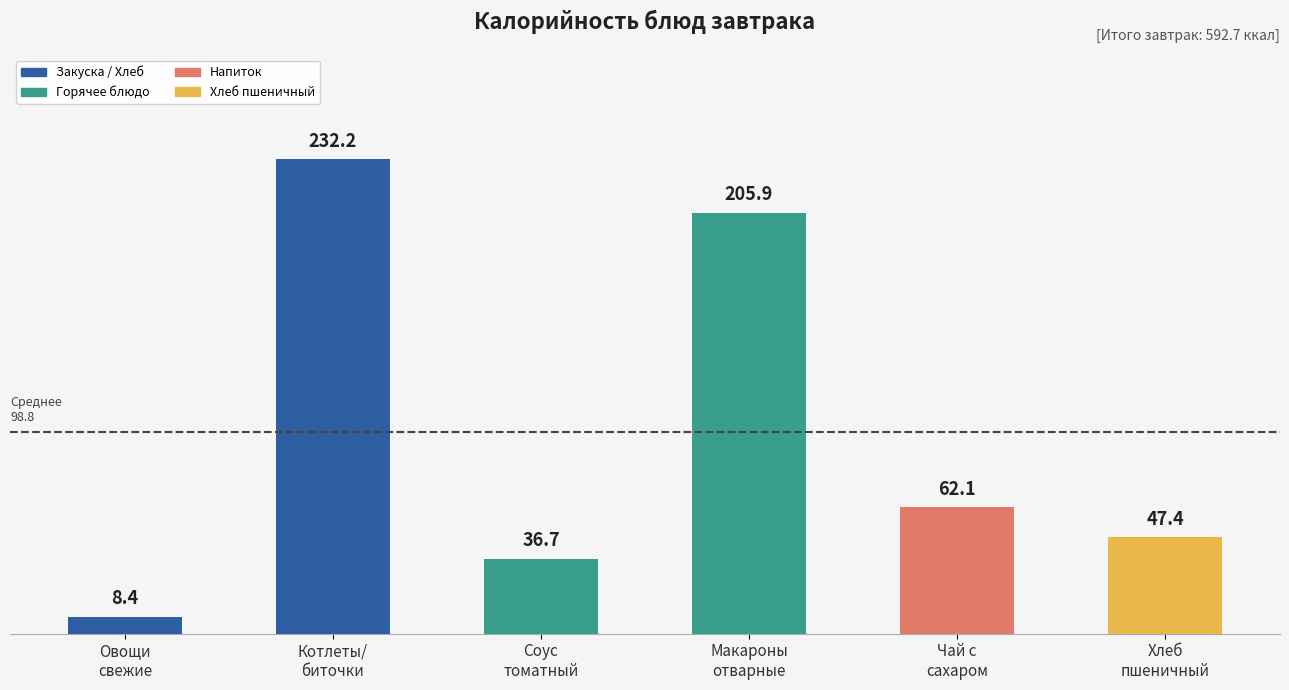

What is the label of the 5th bar from the right?

Котлеты/
биточки